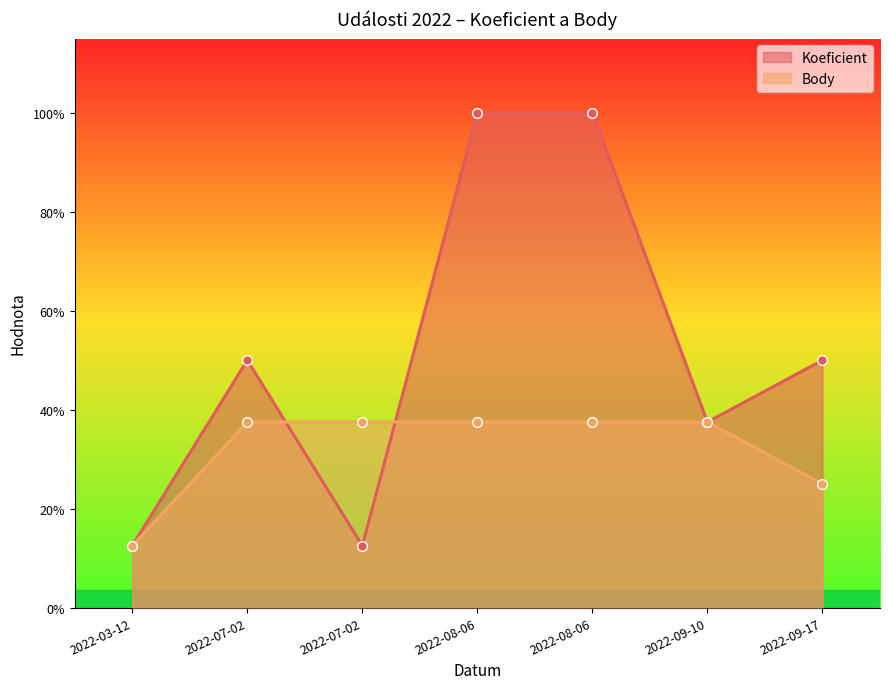

What are all the series names shown in the legend?

Koeficient, Body